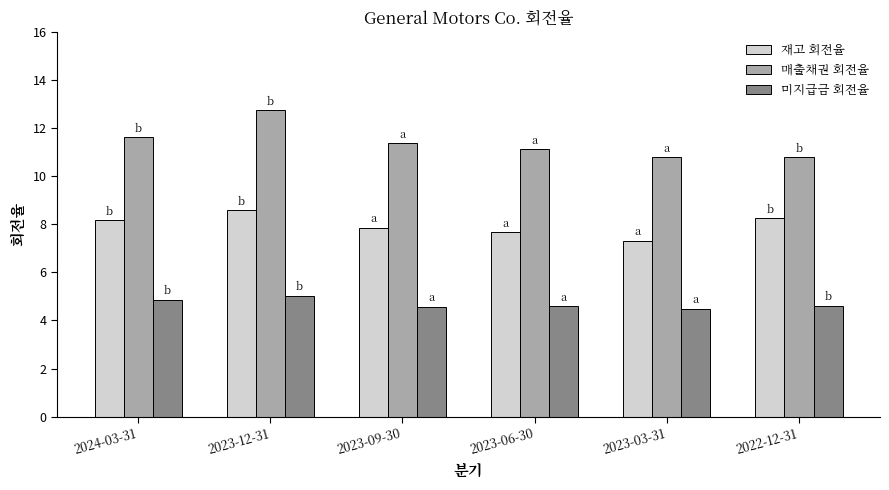

How many bars are there in each group?

3